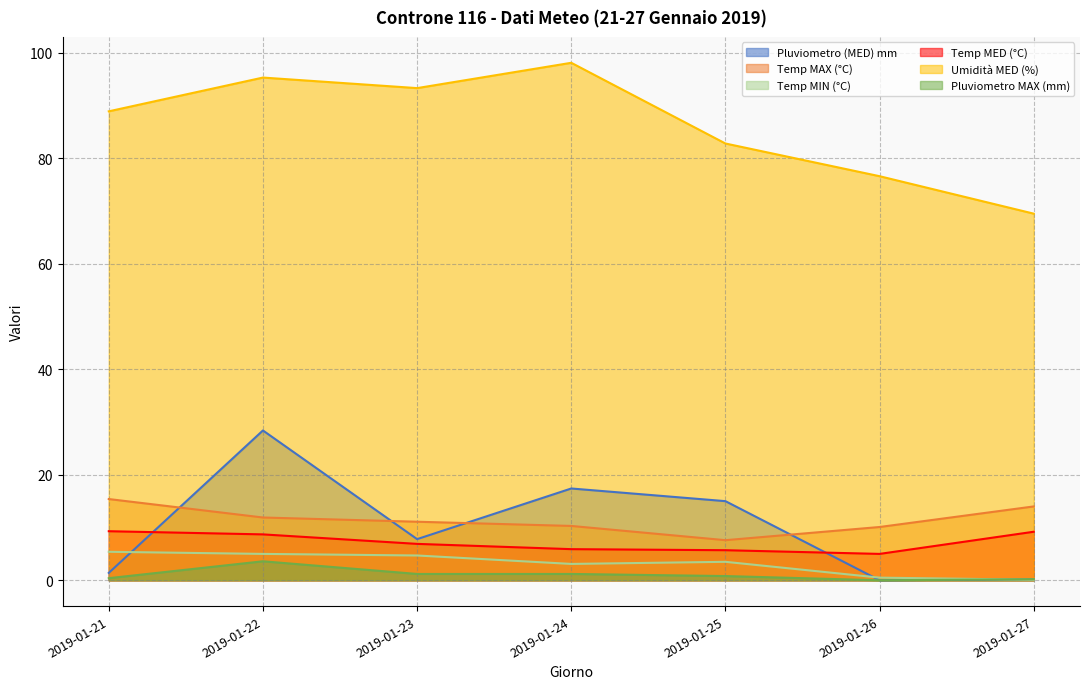

The value of Temp MIN (°C) at 2019-01-22 is 5.0. True or false?

True